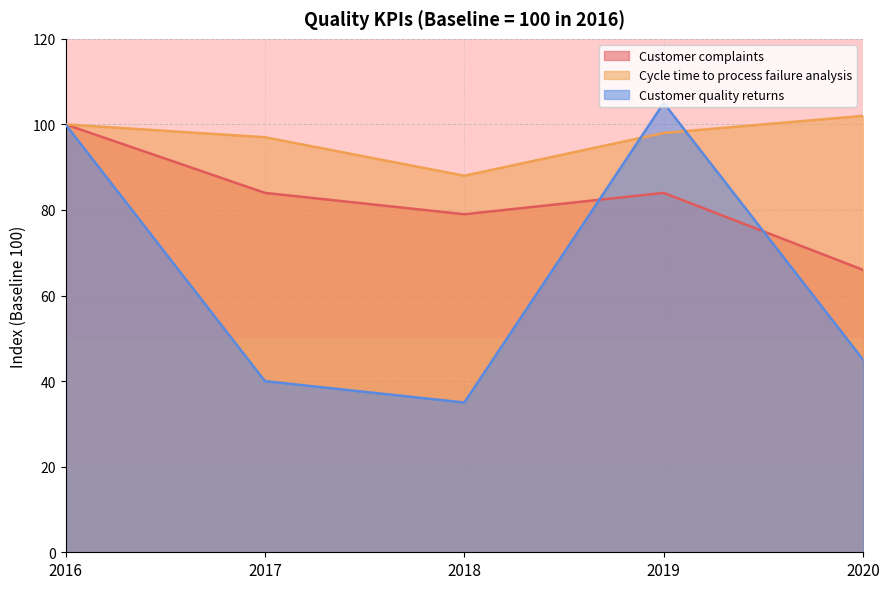

What is the difference between the maximum and minimum values in the Customer quality returns series?

70